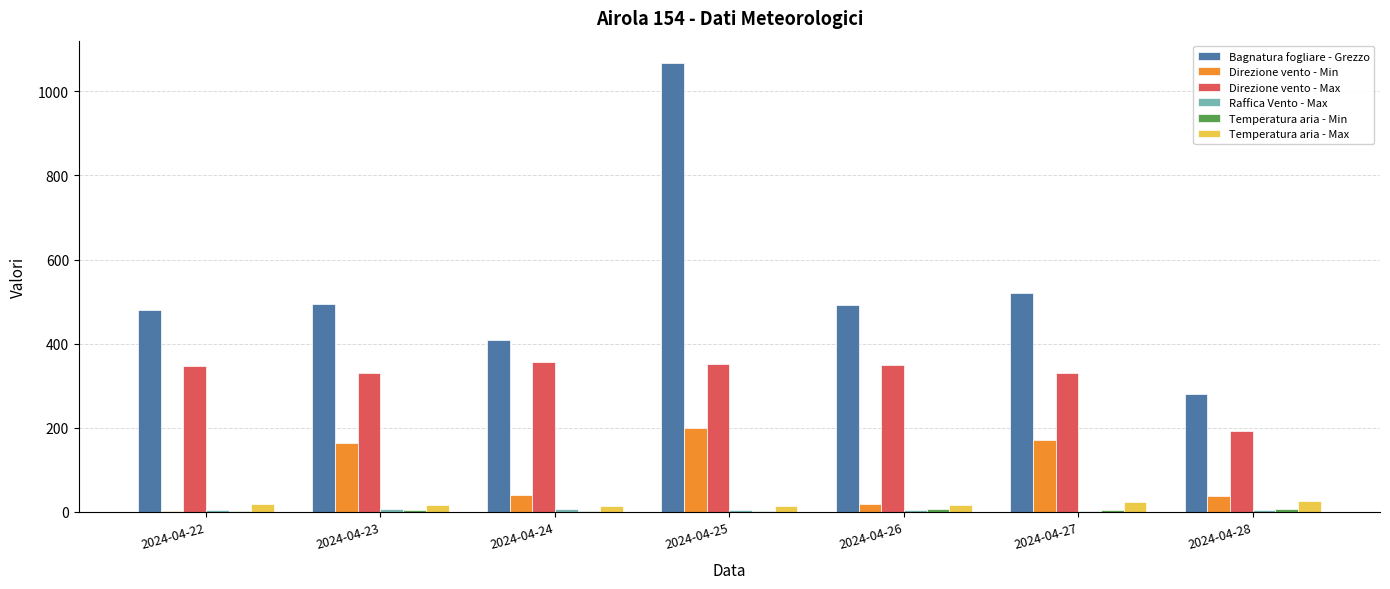

At which category is the sum across all series the highest?

2024-04-25